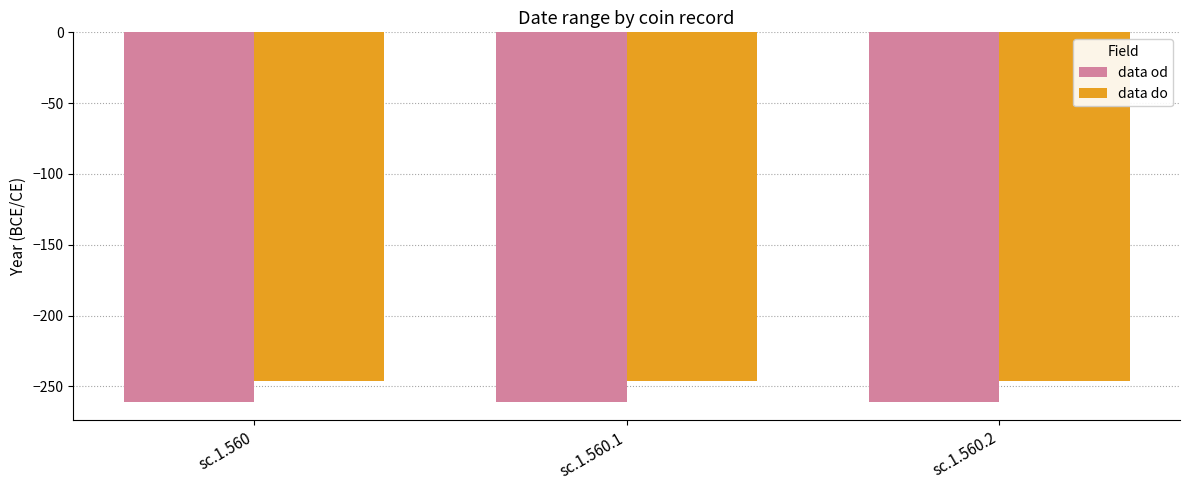

Rank the series at sc.1.560 from highest to lowest value.

data do, data od